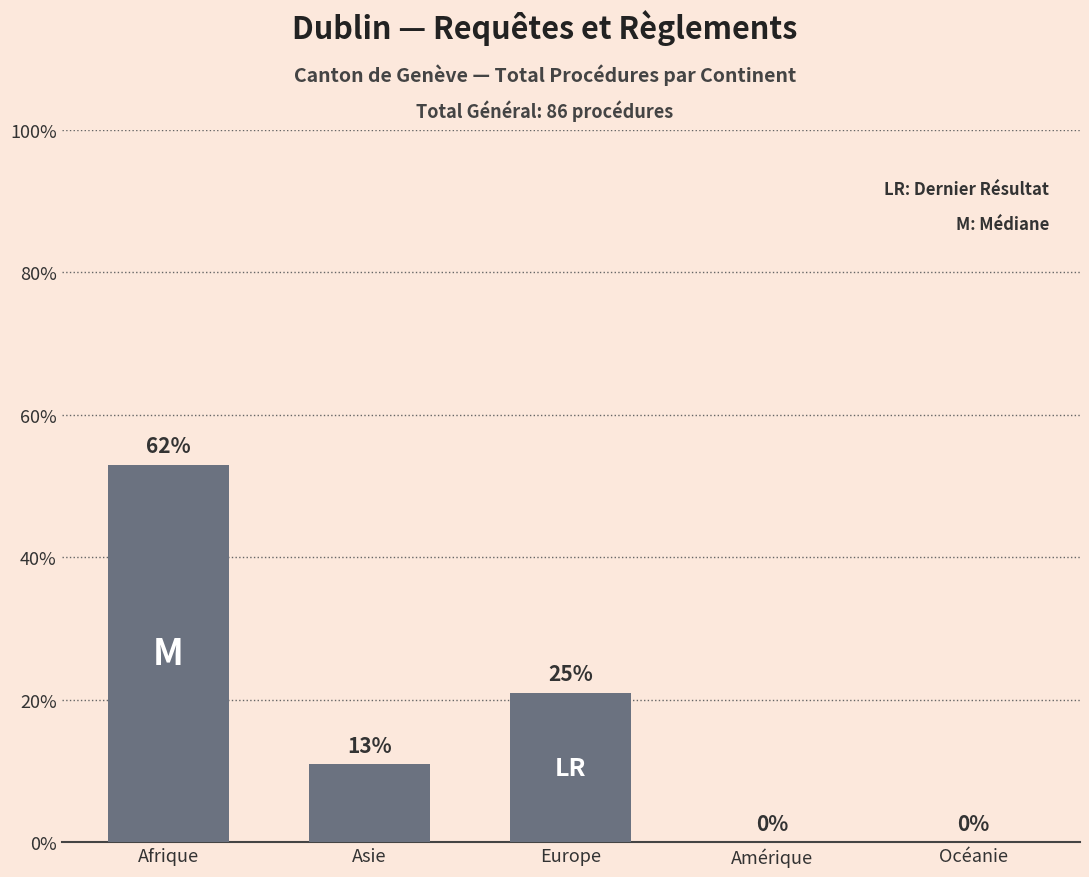

At which category does the chart reach its peak across all series?

Afrique